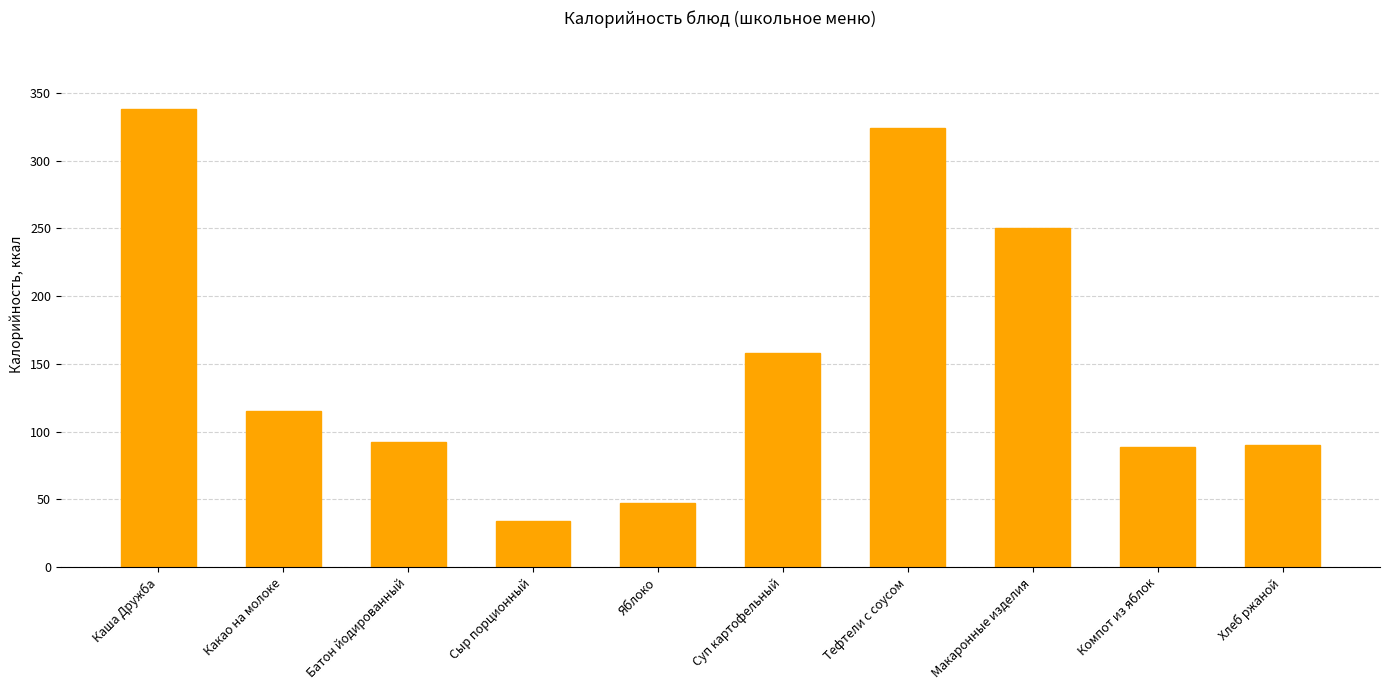

Does the chart contain stacked bars?

No